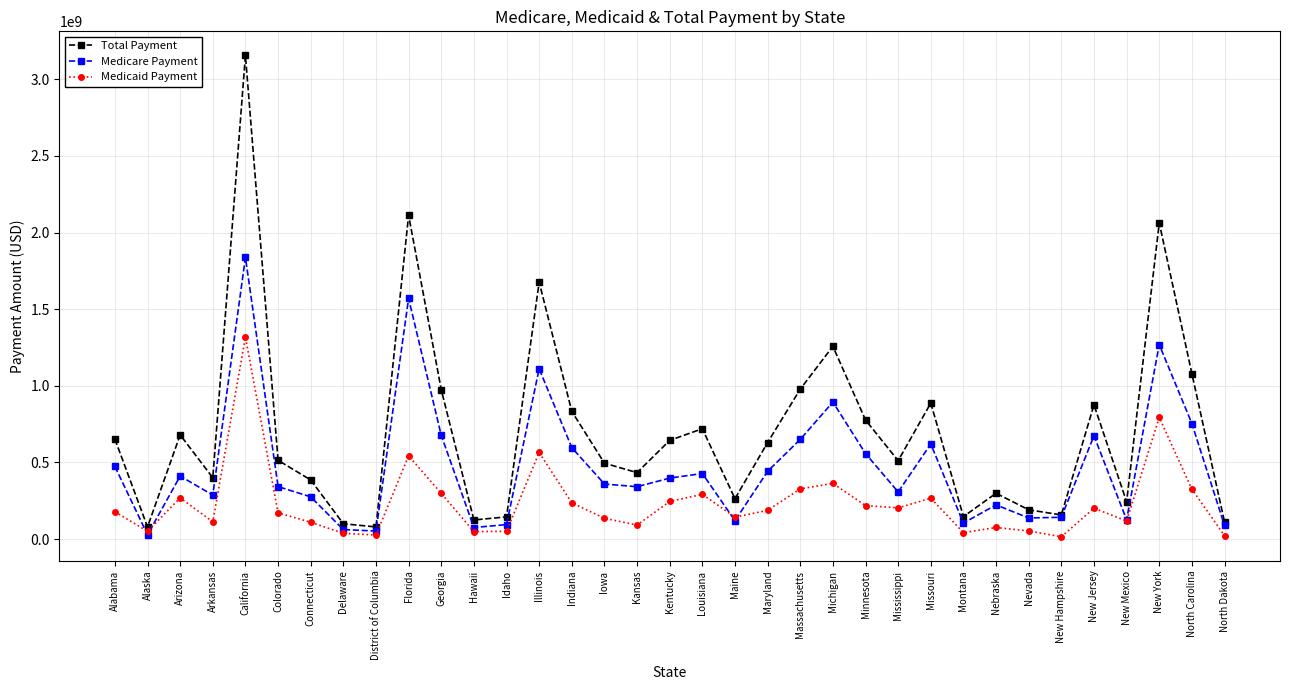

Where is Total Payment nearest to the value 1617629001?

Illinois